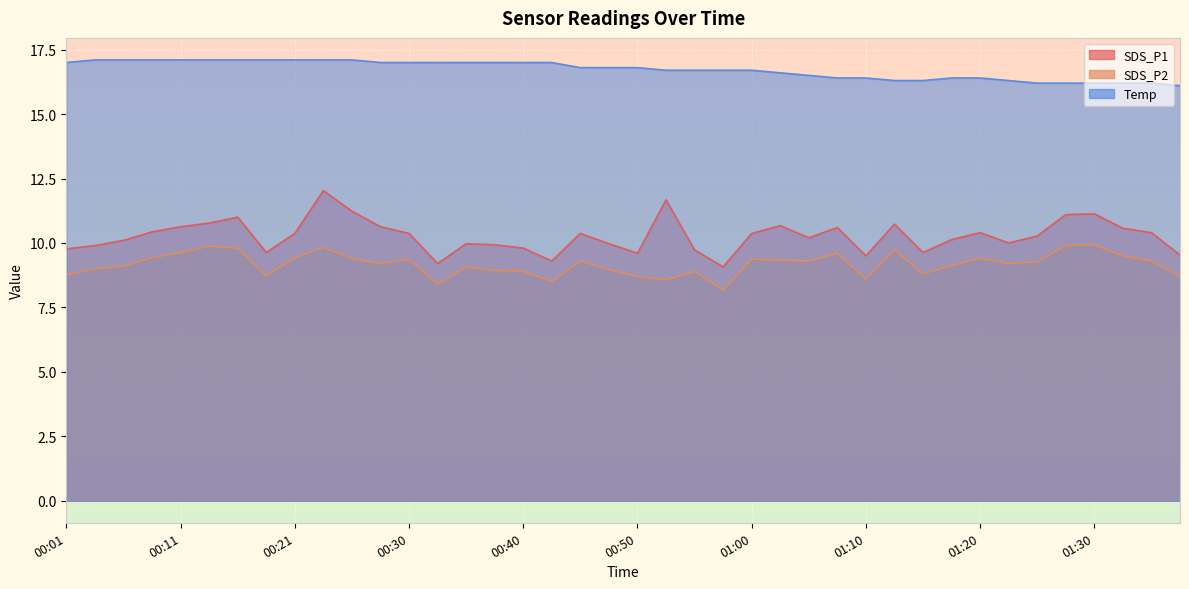

What is the difference between the maximum and second lowest values in the SDS_P2 series?

1.5